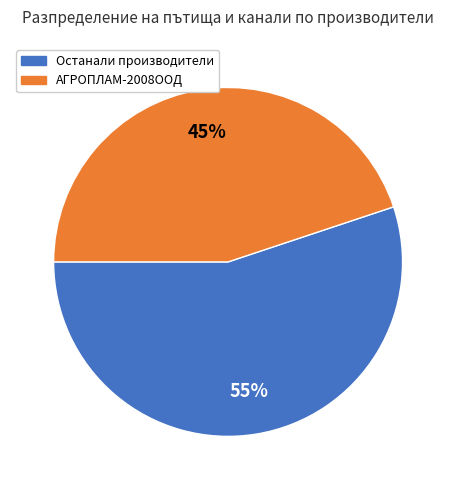

Does any single category account for the majority?

Yes